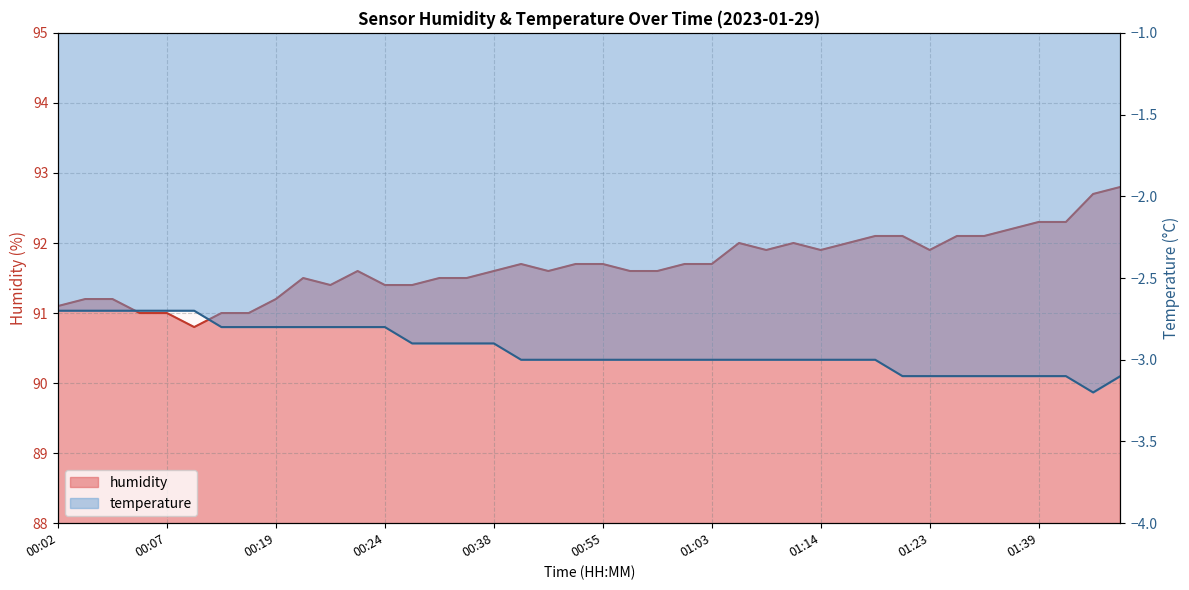

What is the greatest value displayed?

92.8